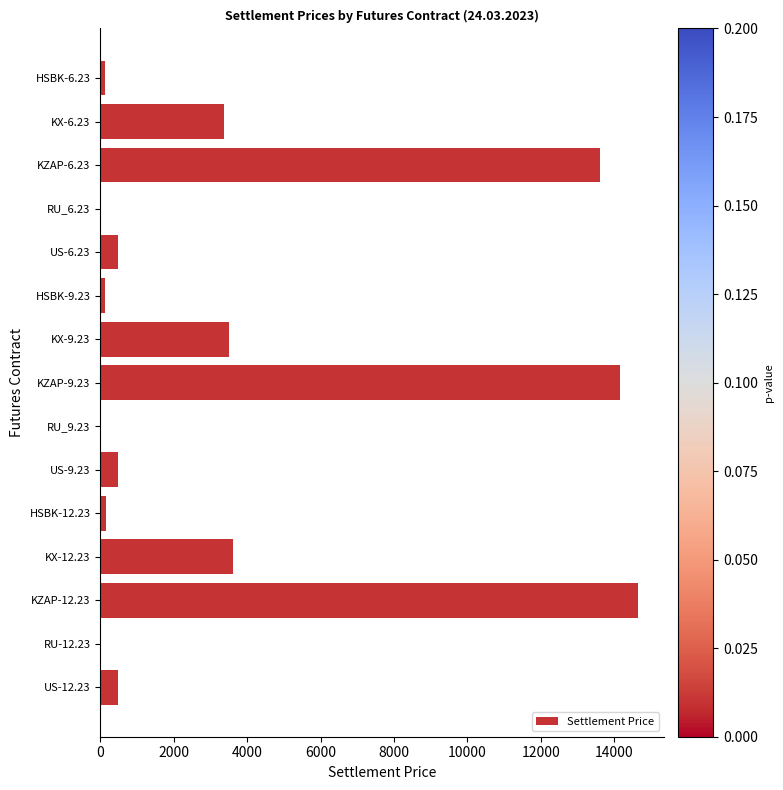

Between KX-9.23 and US-6.23, which is larger?

KX-9.23